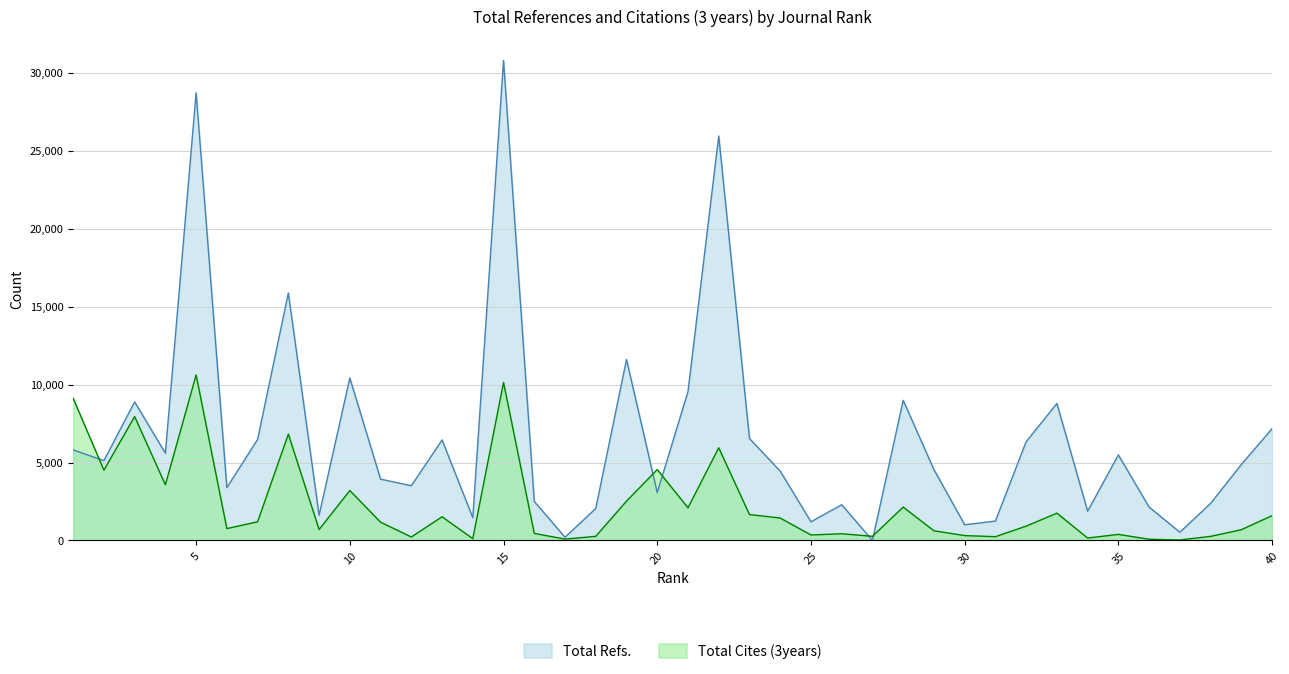

How many categories are shown in the chart?

40